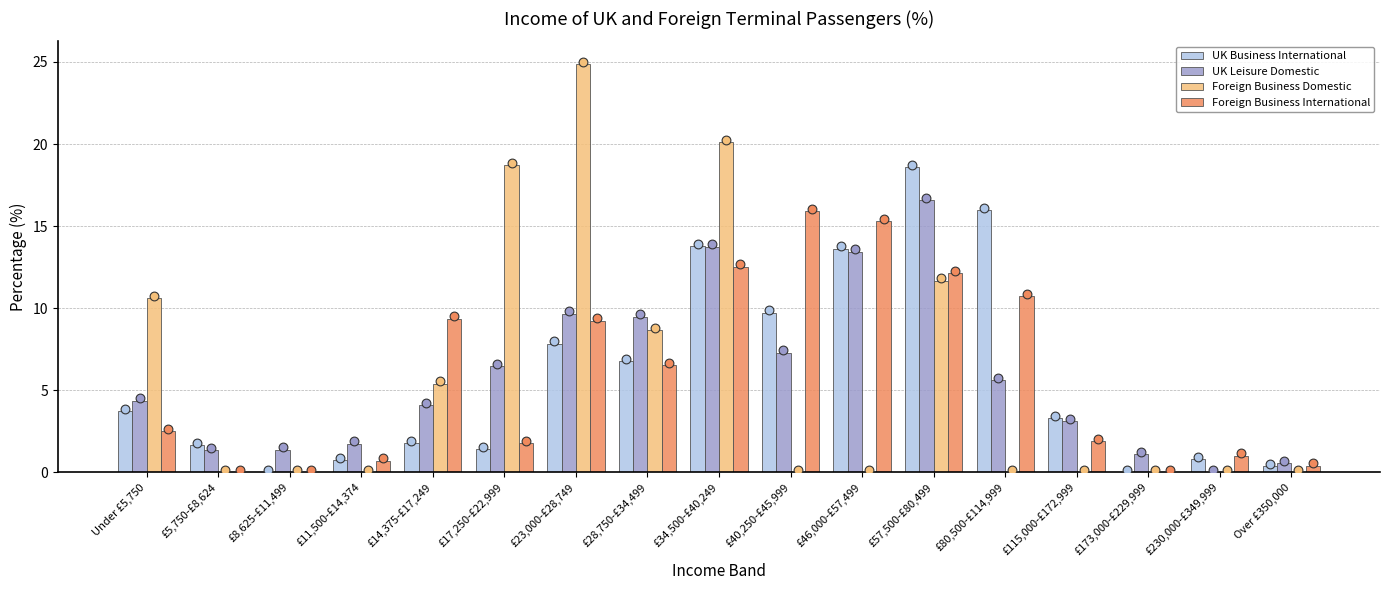

Which series contains the highest Y value?

Foreign Business Domestic